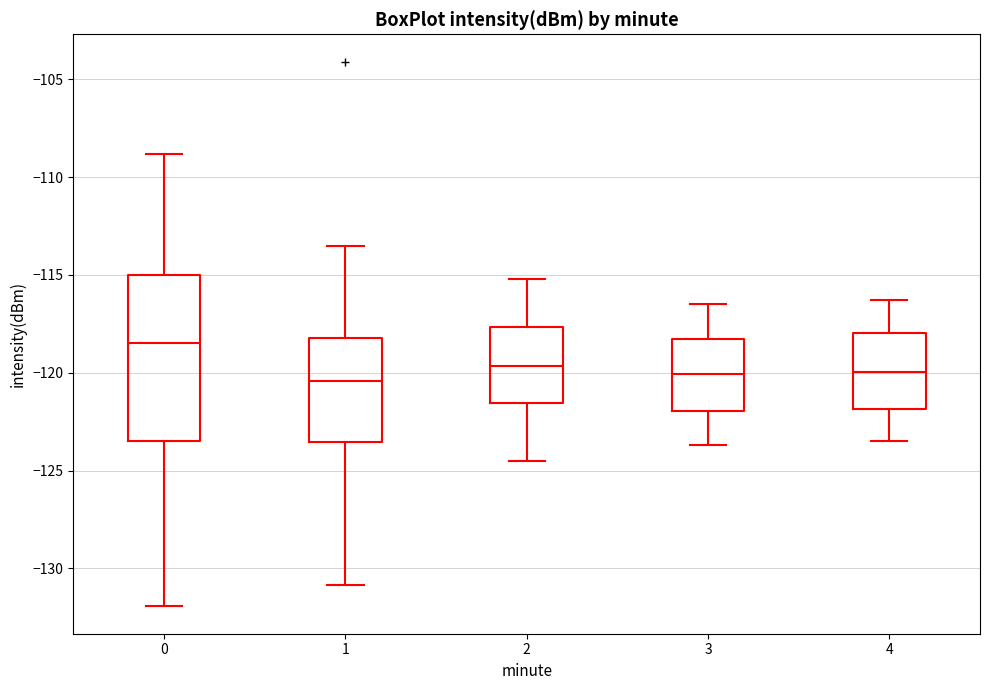

Where is the lower edge of the box at x = 2 on the y-axis? The values are not printed on the chart, so give them approximately, as read against the axis.

-121.5